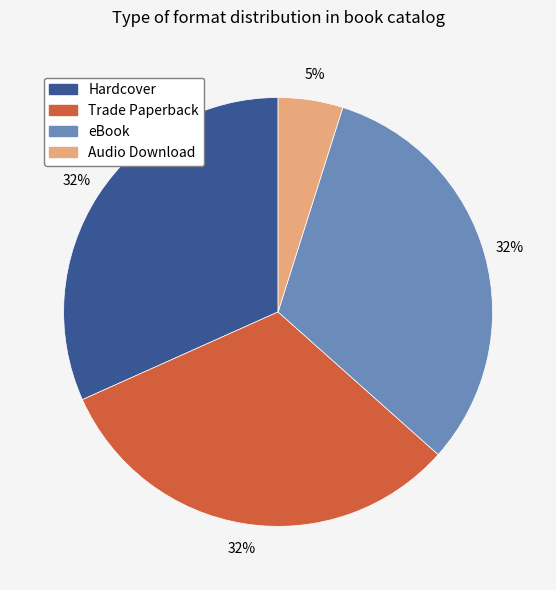

Combined, do Trade Paperback and eBook account for over 50%?

Yes